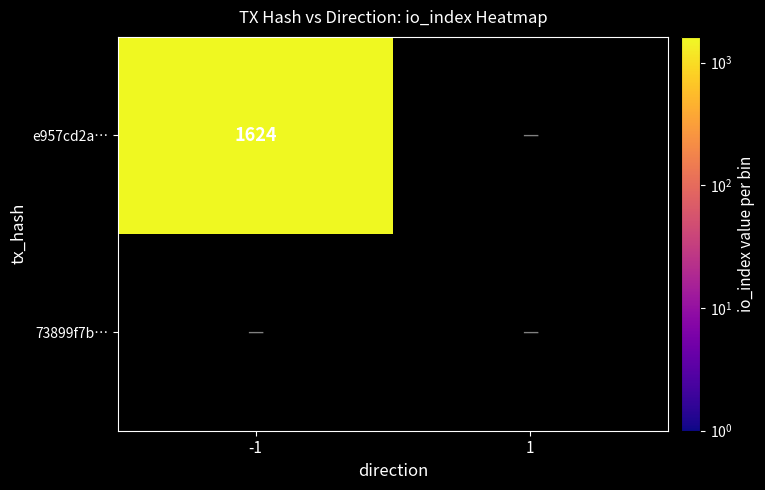

Rank the series by their maximum value, from lowest to highest.

73899f7b6db27572dfbc04a63f46dad818a7e64, e957cd2a401a4bb986c318d11016bc5494e7fb9